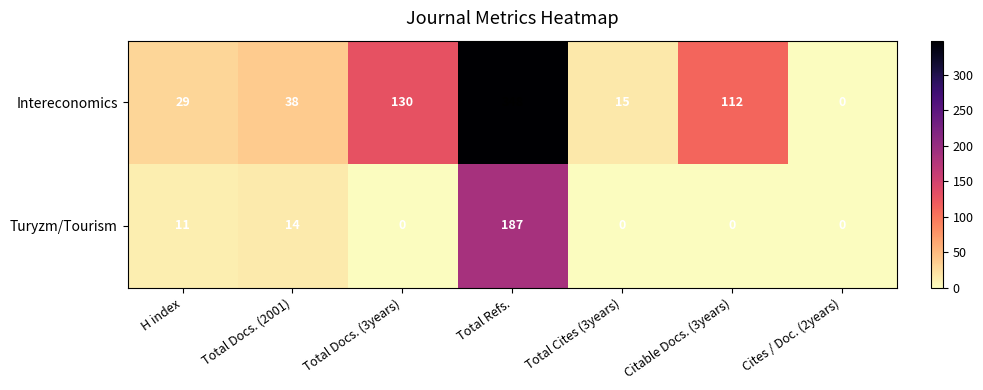

At which label does Intereconomics reach its minimum?

Cites / Doc. (2years)